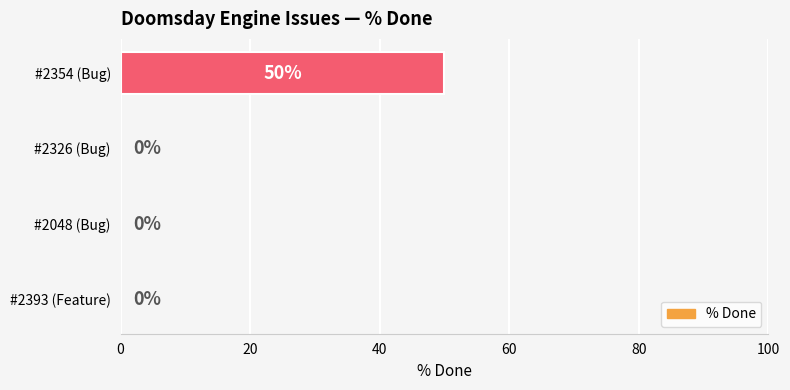

The chart shows a value of -23 at #2048 (Bug). True or false?

False